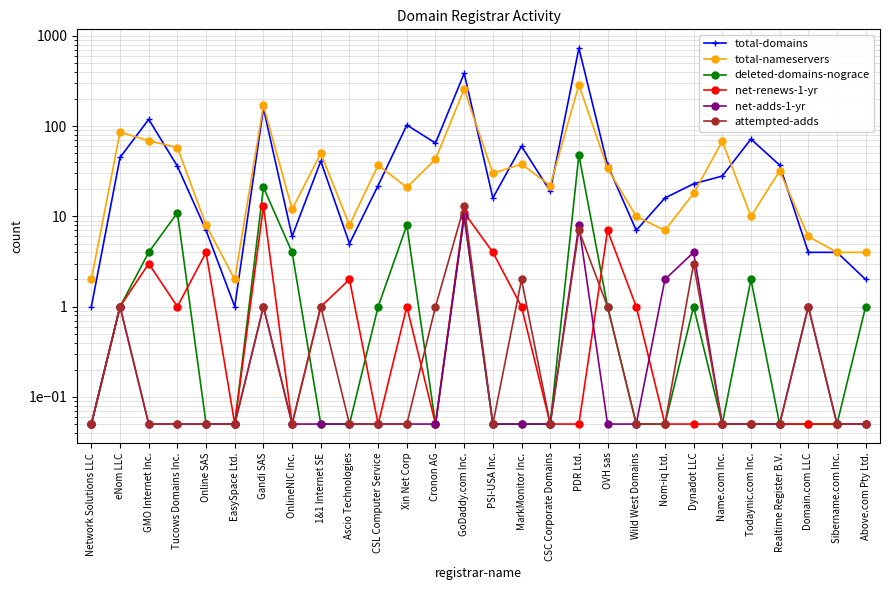

What is the approximate value of net-adds-1-yr at 1&1 Internet SE?

0.1